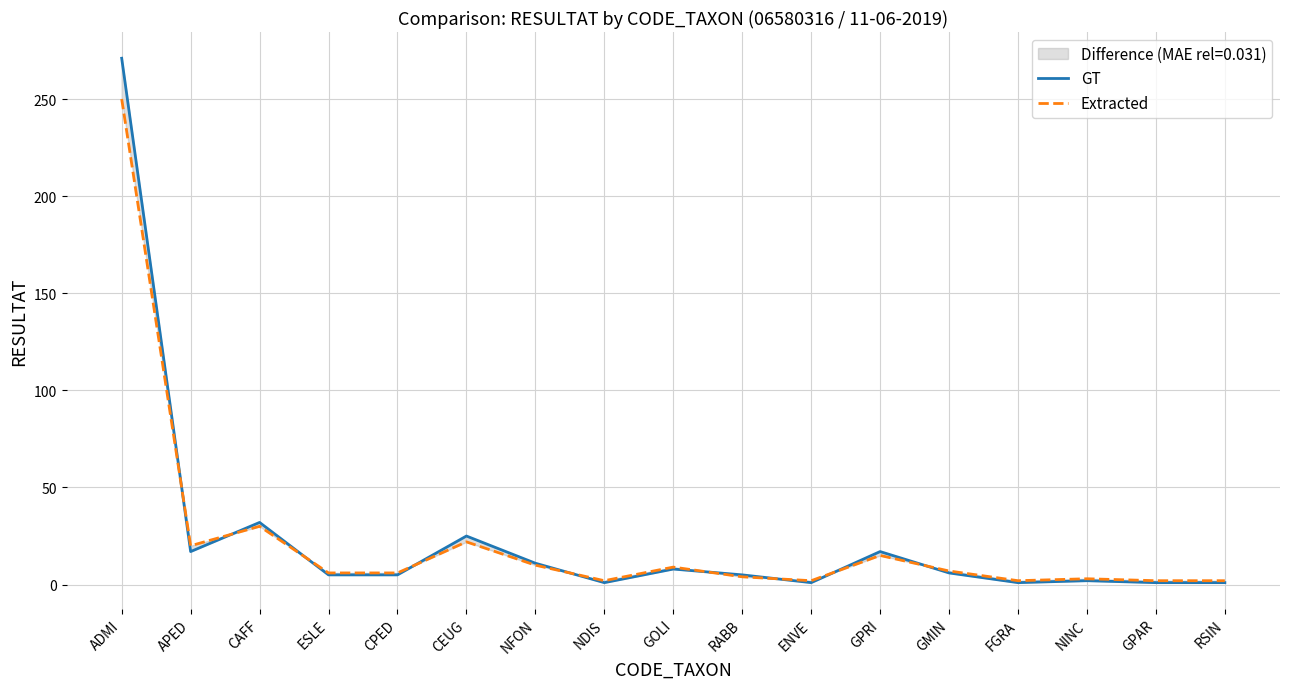

What is the average value of the GT series?

24